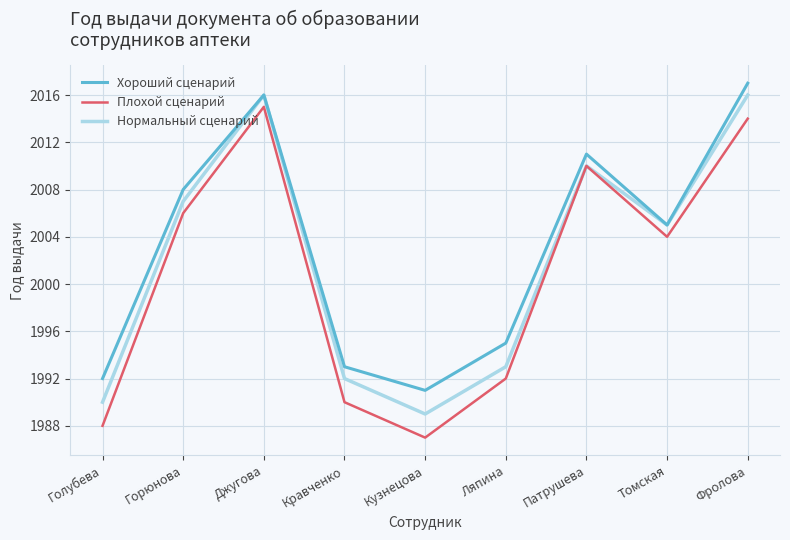

What is the highest value of the Плохой сценарий series?

2015